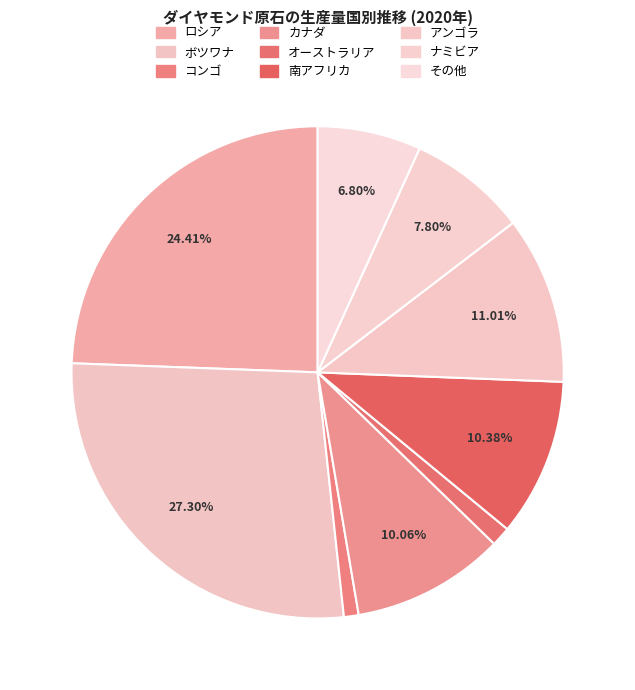

True or false: オーストラリア accounts for 1% of the total.

True